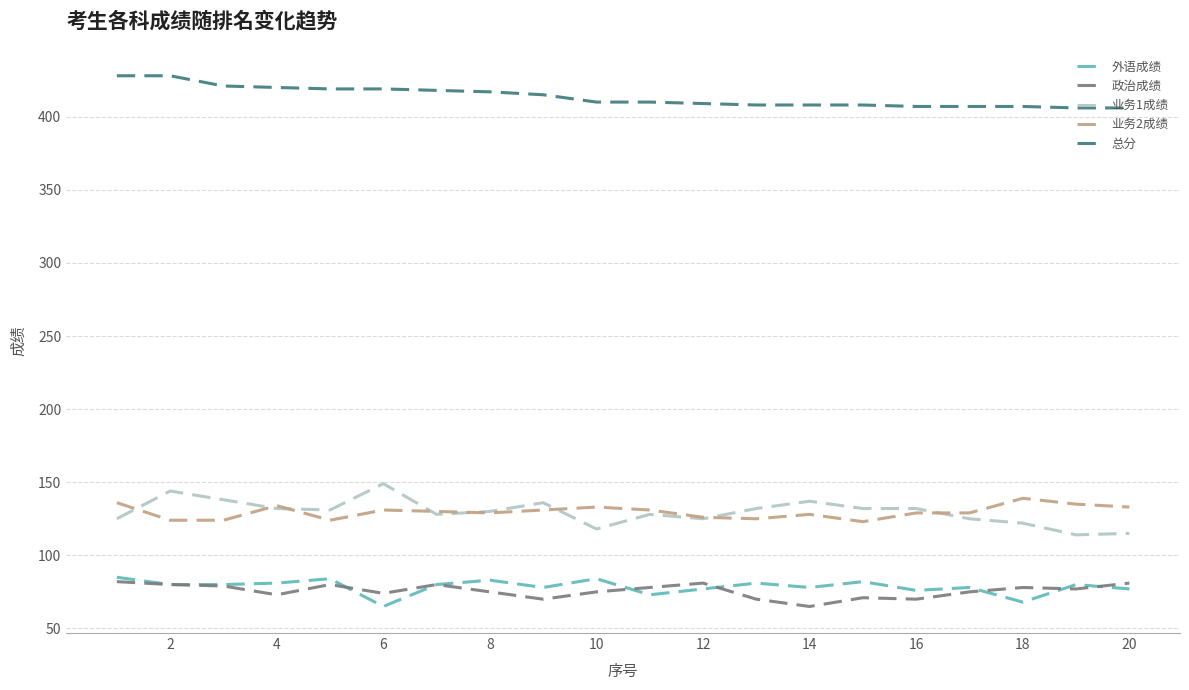

True or false: 政治成绩 and 业务1成绩 intersect in this chart.

False